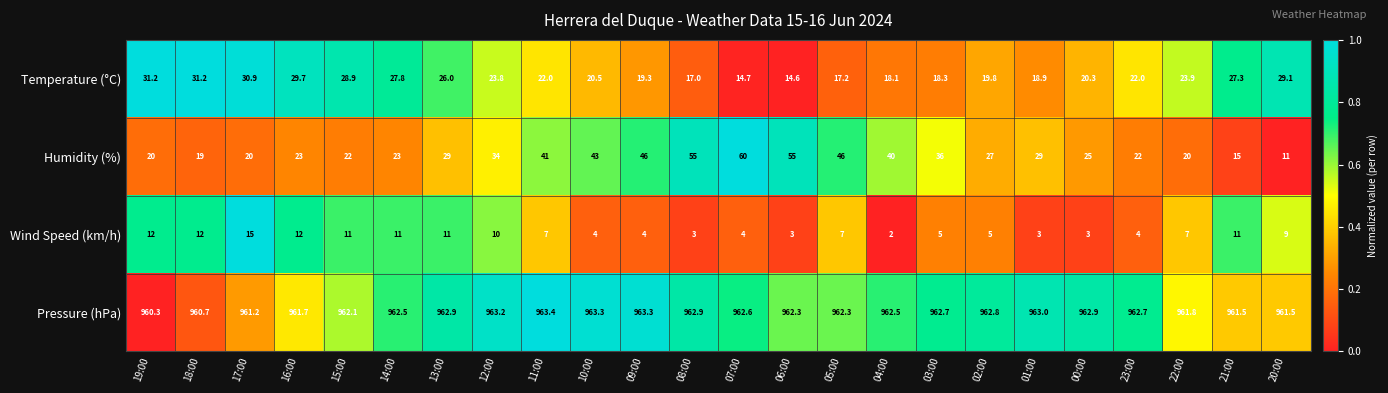

What is the highest value of the Humidity (%) series?

60.0